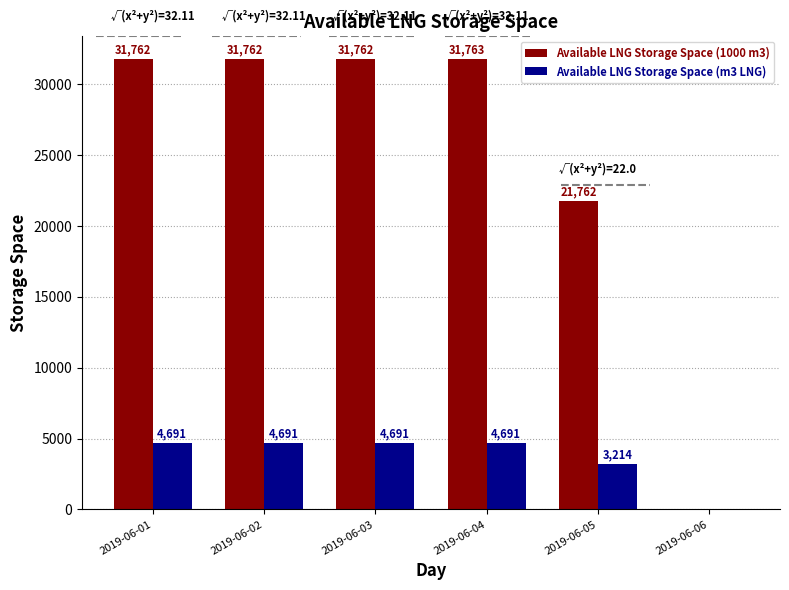

What is the sum of all Available LNG Storage Space (1000 m3) values?

148811